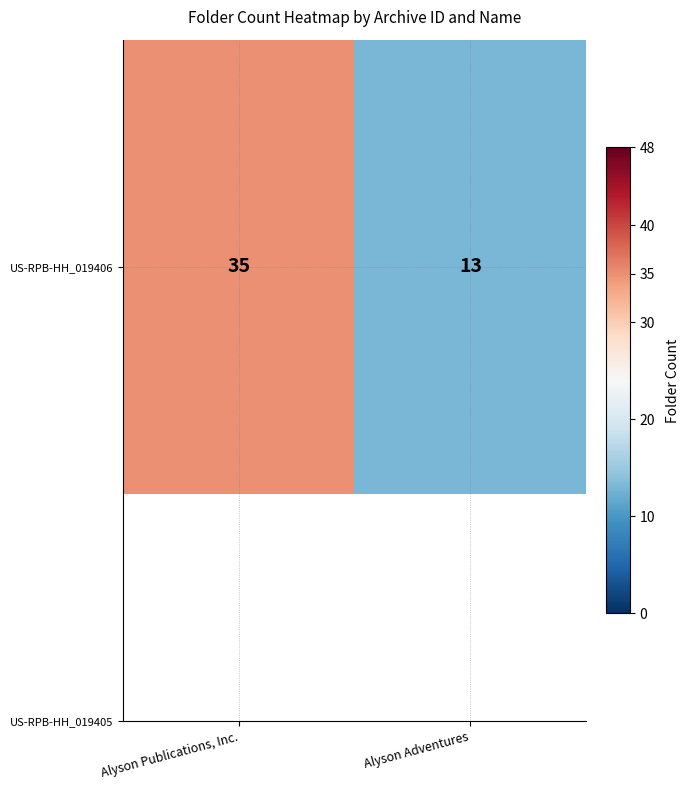

List the labels in order of value, largest first.

Alyson Publications, Inc., Alyson Adventures